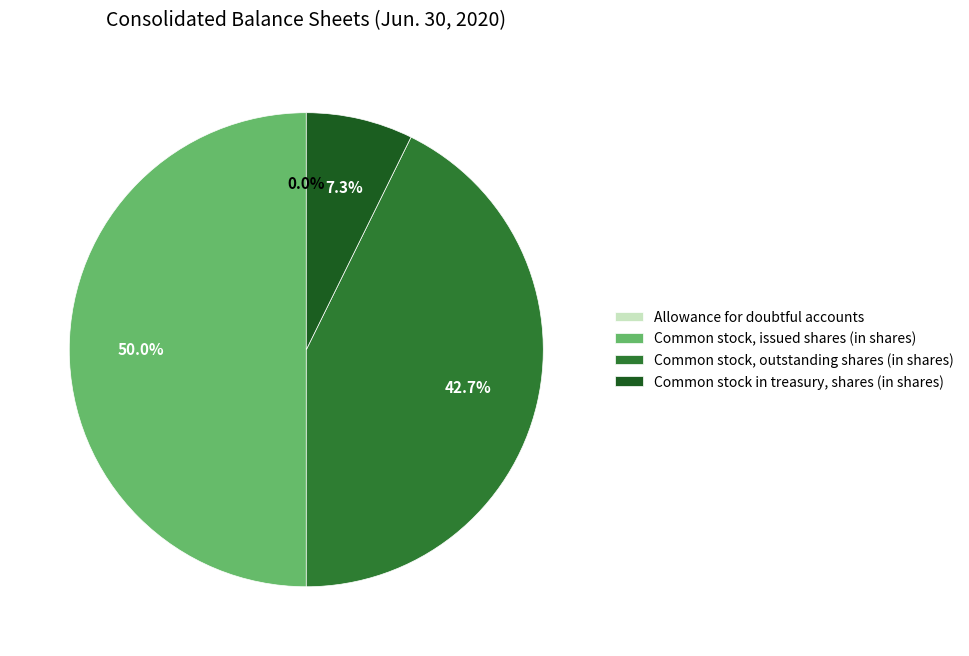

The Common stock in treasury, shares (in shares) slice represents 7% of the pie. True or false?

True